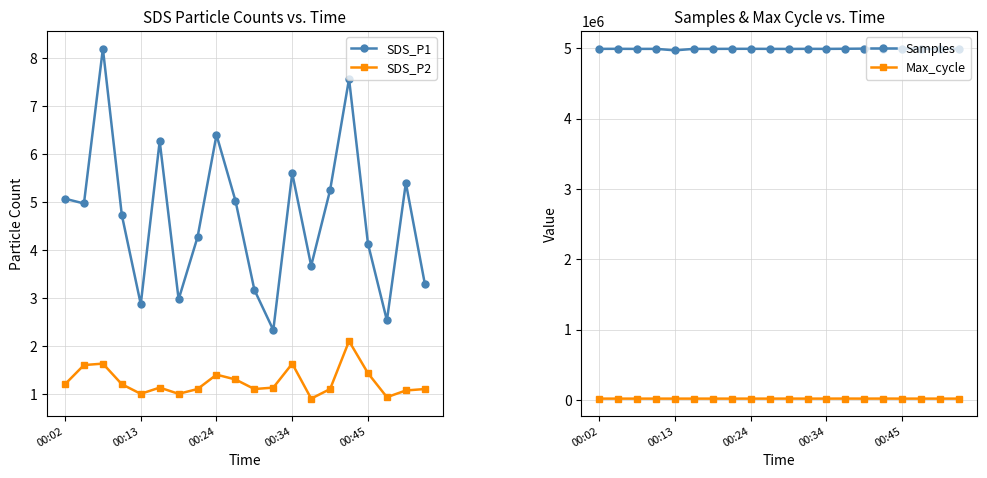

Does the chart have visible grid lines?

Yes